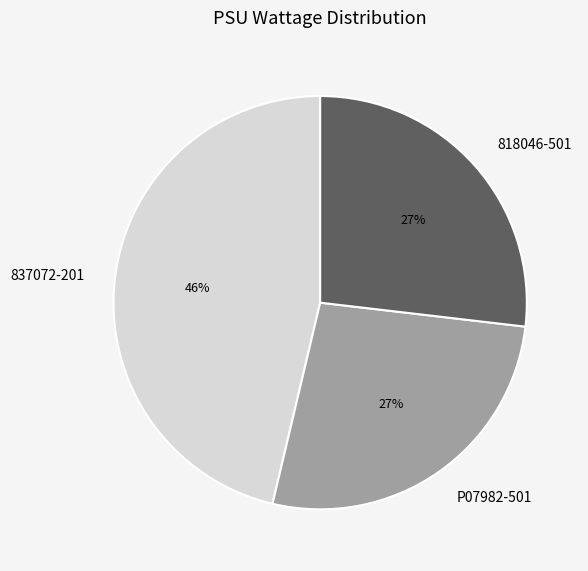

To the nearest percent, what percentage of the pie is P07982-501?

27%